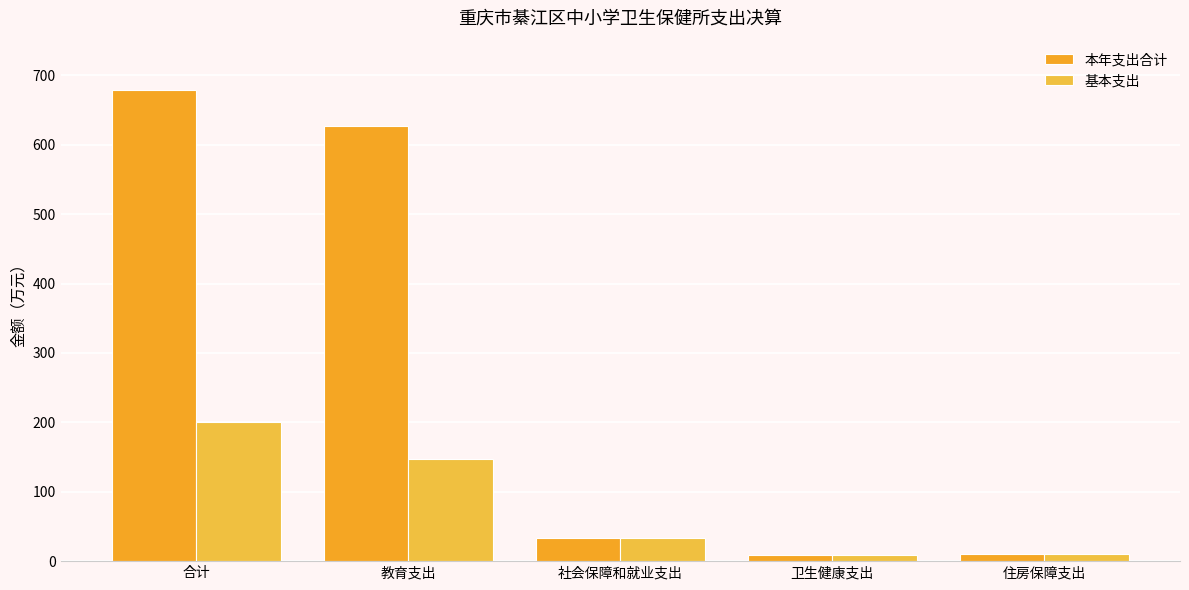

The 本年支出合计 series shows 626.5 at 教育支出. True or false?

True